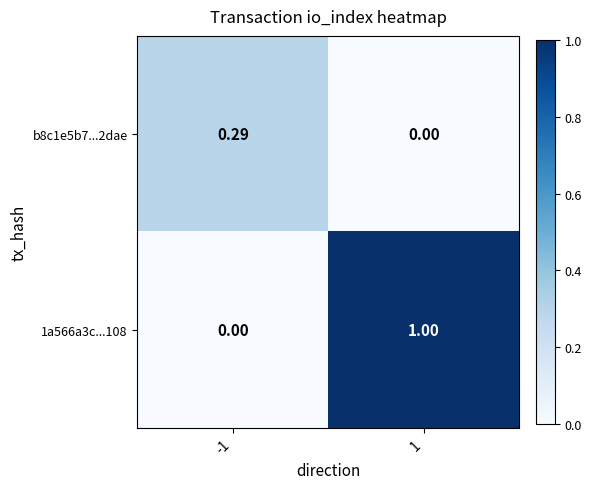

Is the value of b8c1e5b7...2dae at 1 greater than the value of 1a566a3c...108 at 1?

No